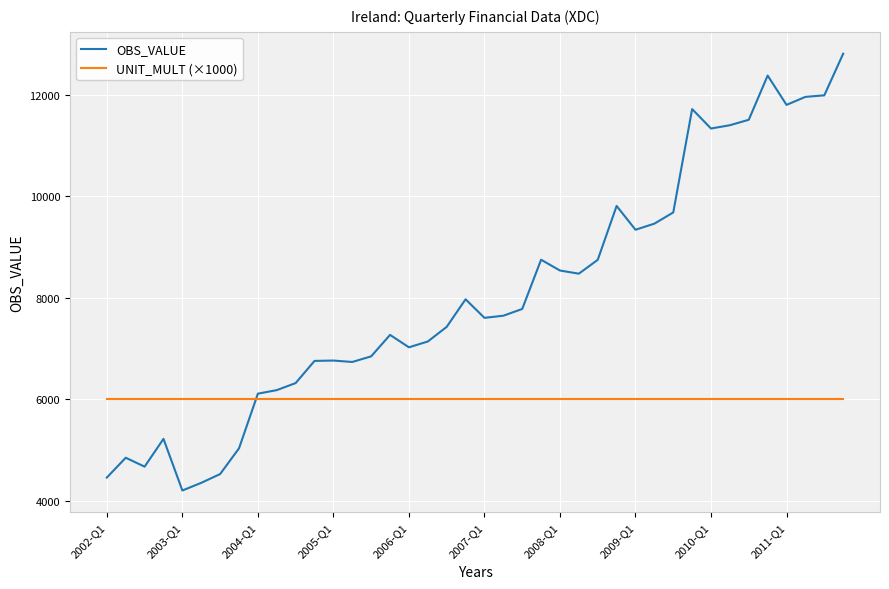

What is the maximum value shown in the chart?

12812